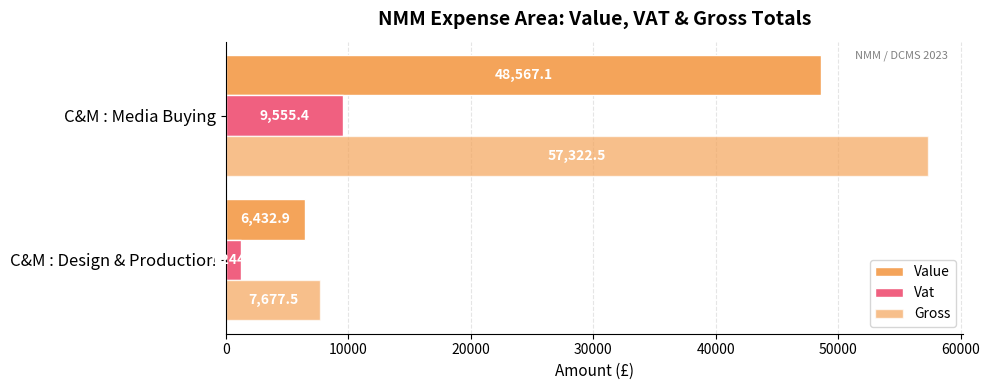

How many categories are shown in the chart?

2